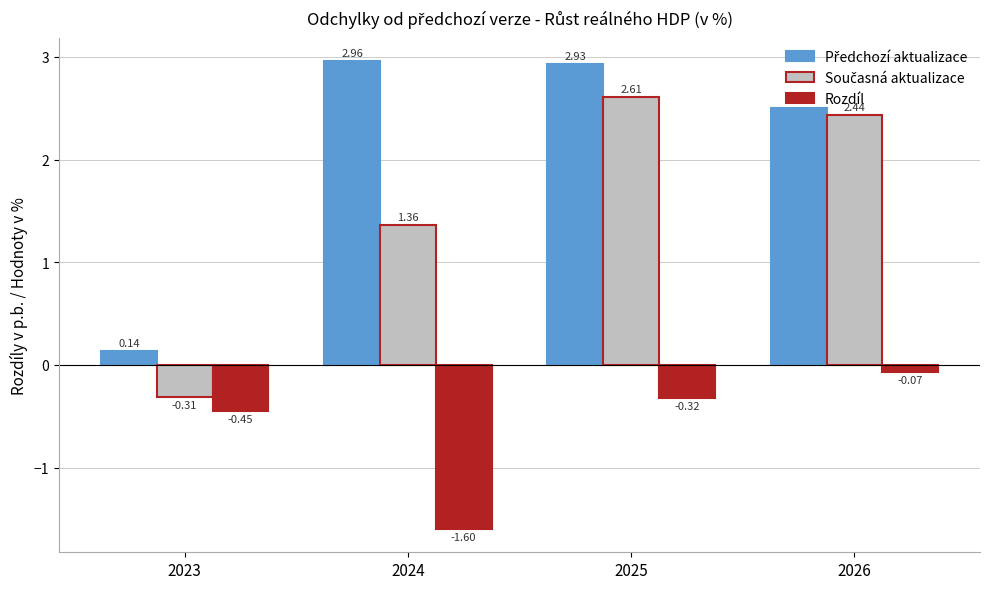

What is the total value across all series at 2026?

4.9